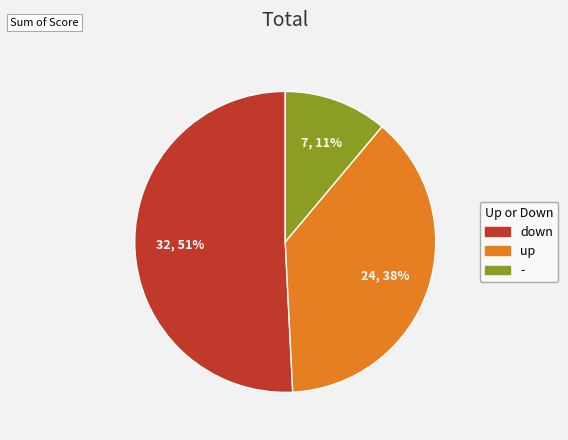

Is down the majority of the pie?

Yes